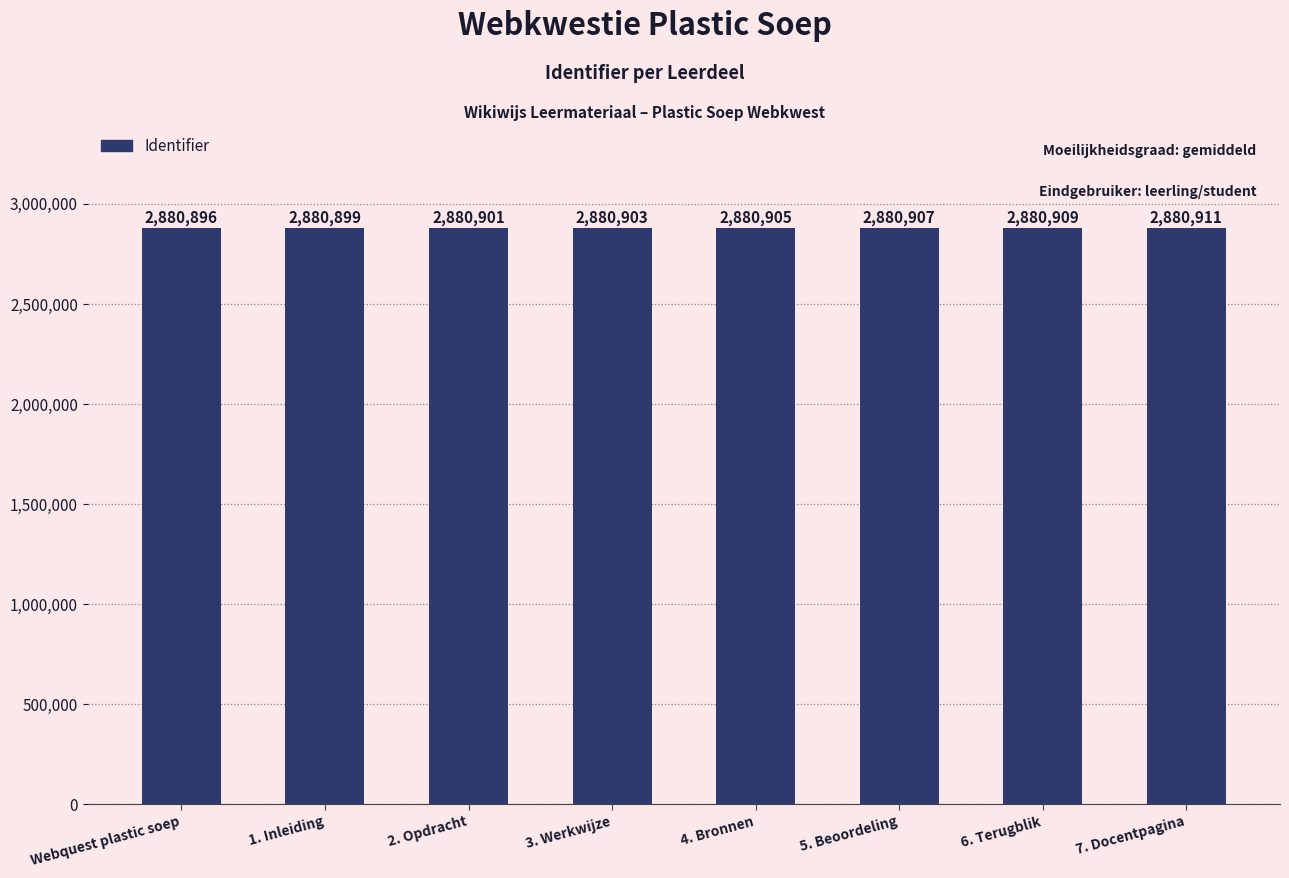

Reading left to right, what are all the values shown in this chart?

2880896	2880899	2880901	2880903	2880905	2880907	2880909	2880911